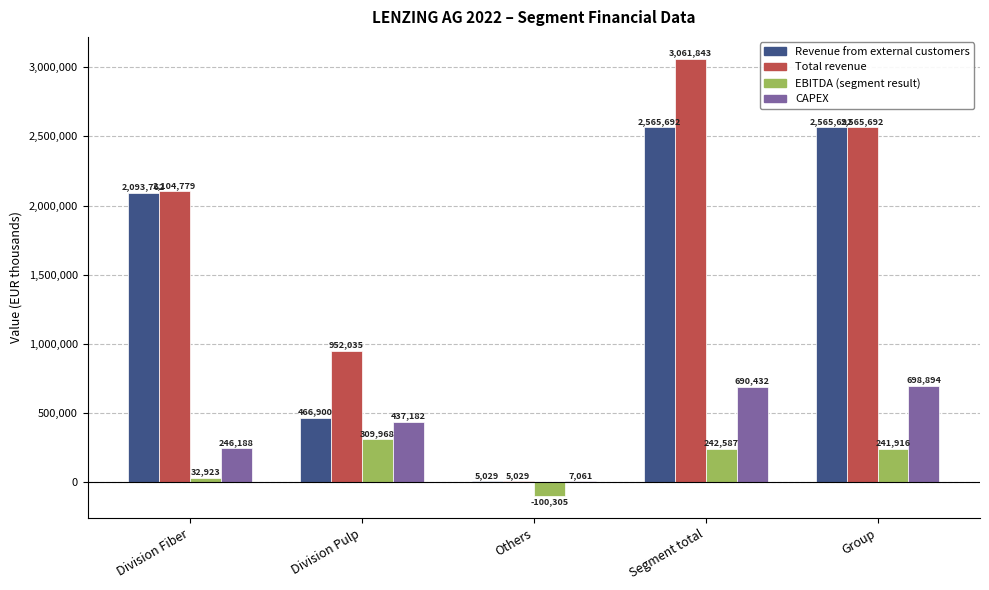

How many data points does each series have?

5